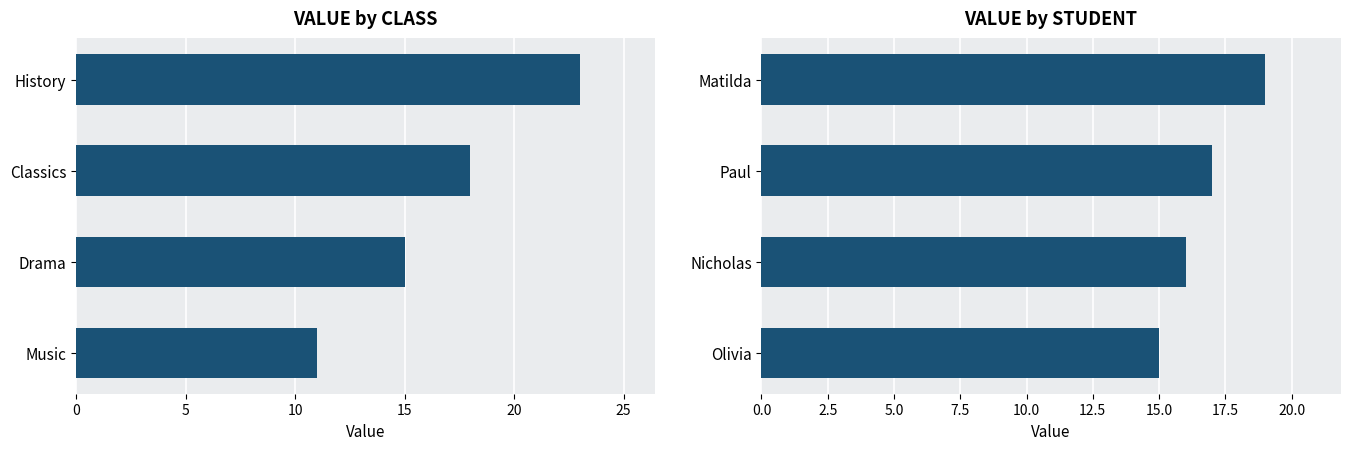

Between Classics and Music, which is larger?

Classics